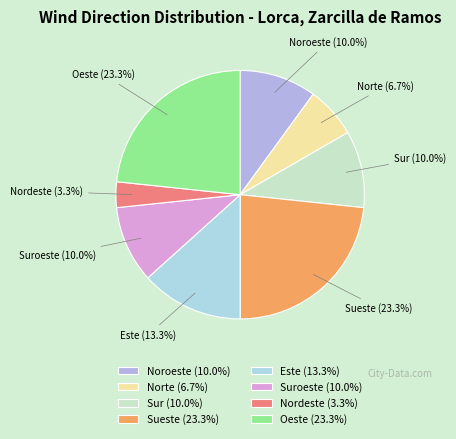

To the nearest percent, what is the difference between the Este and Oeste slice percentages?

10%